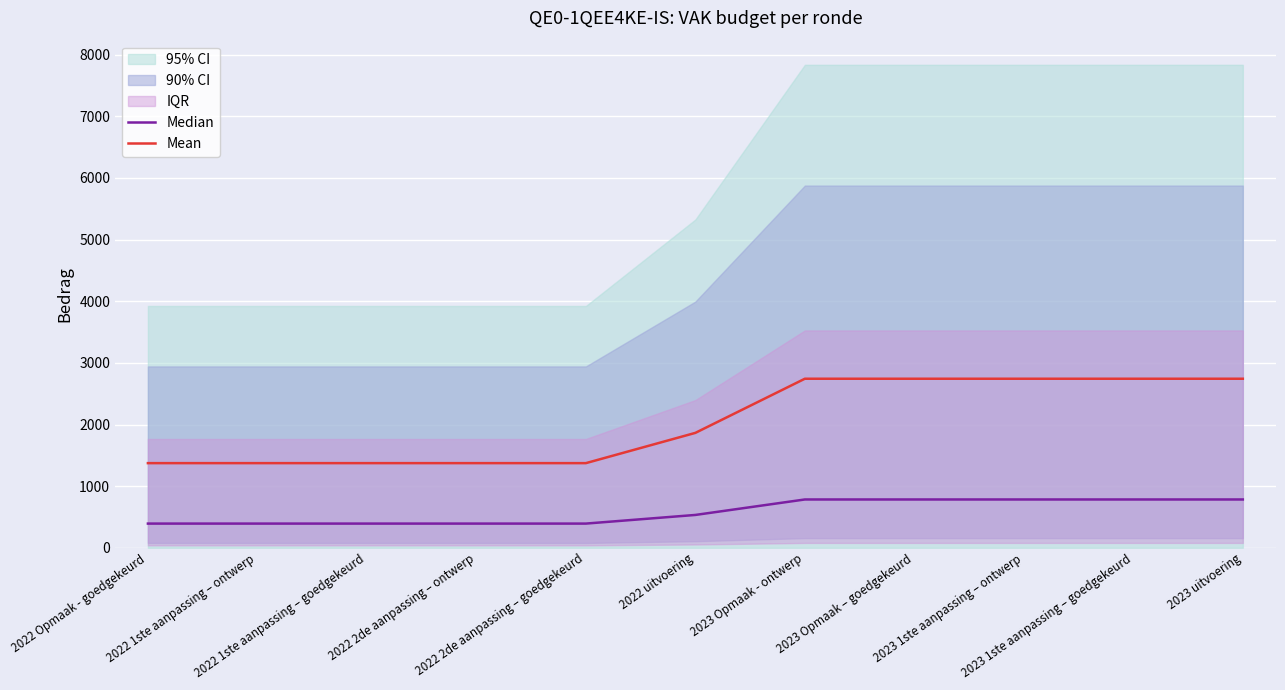

What is the label of the 1st point from the right?

2023 uitvoering